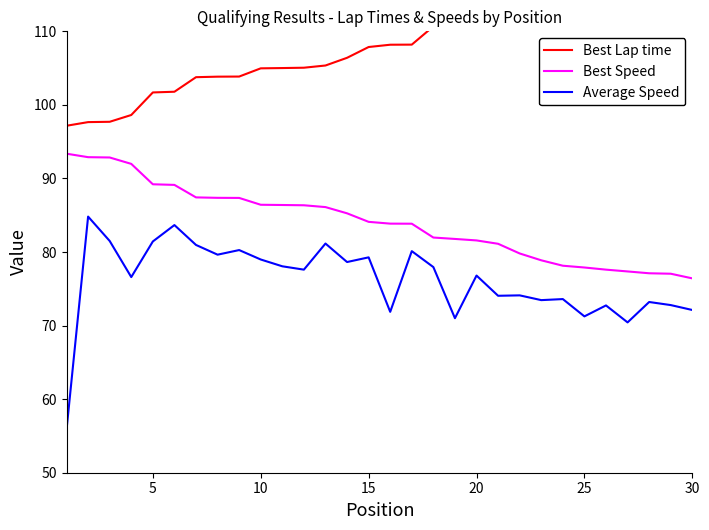

True or false: Average Speed and Best Lap time cross at least once.

False